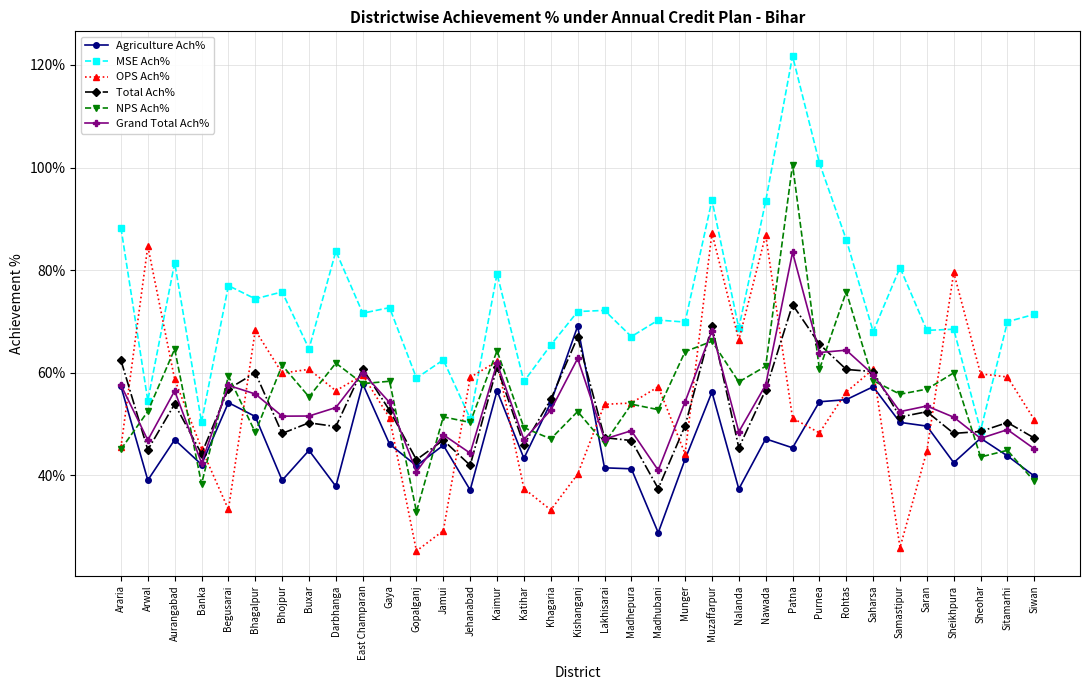

The Grand Total Ach% series shows 0.3 at Begusarai. True or false?

False